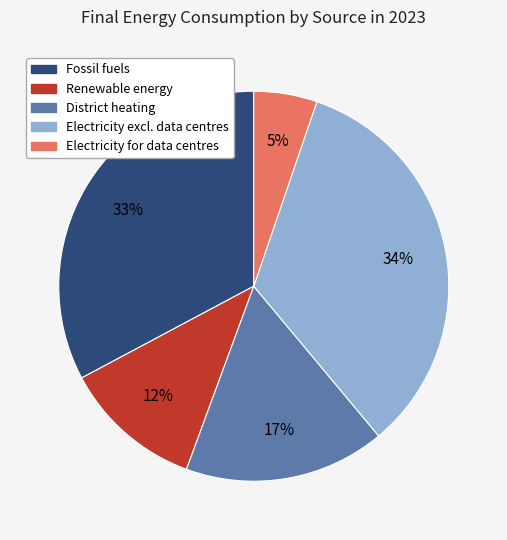

How many segments does this pie chart have?

5